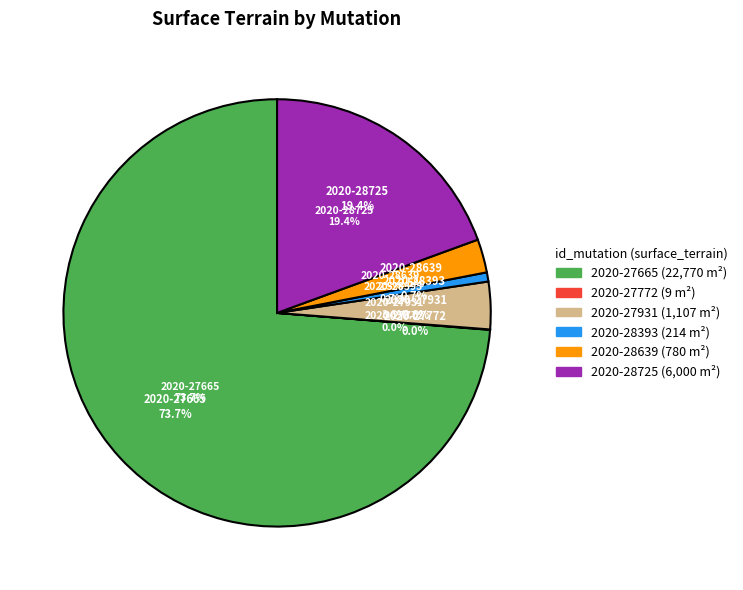

Is it true that 2020-28639 is 3% of the pie?

True